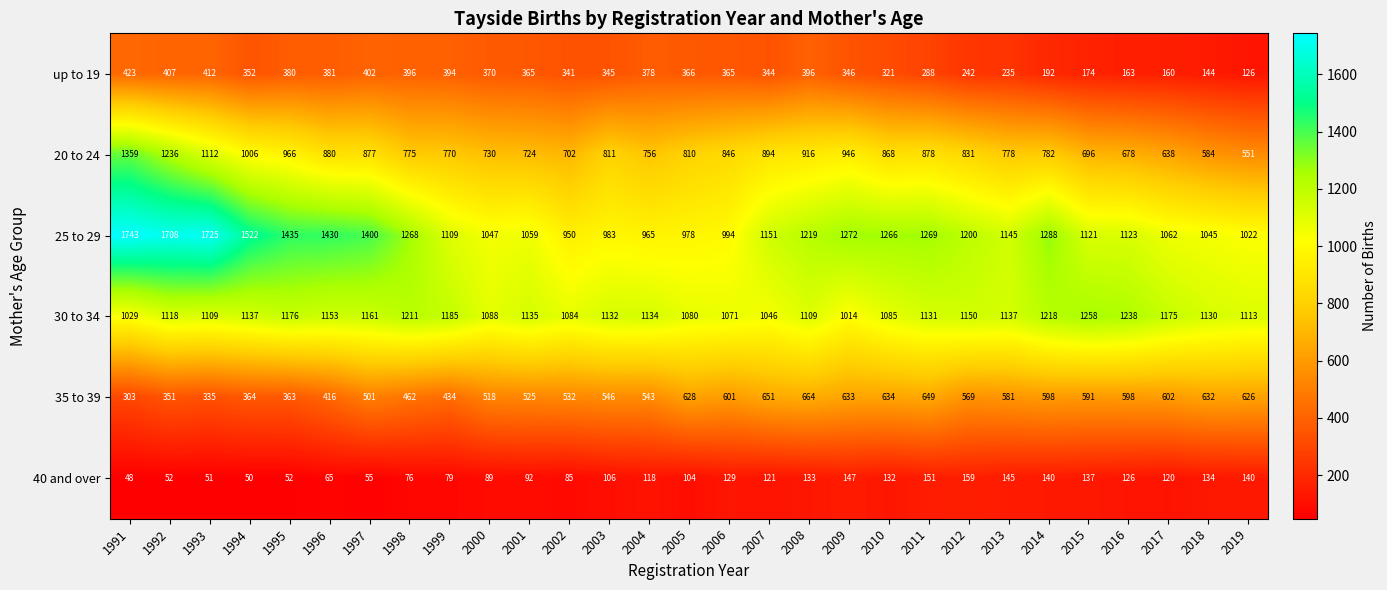

What is the difference between the maximum and minimum values in the 25 to 29 series?

793